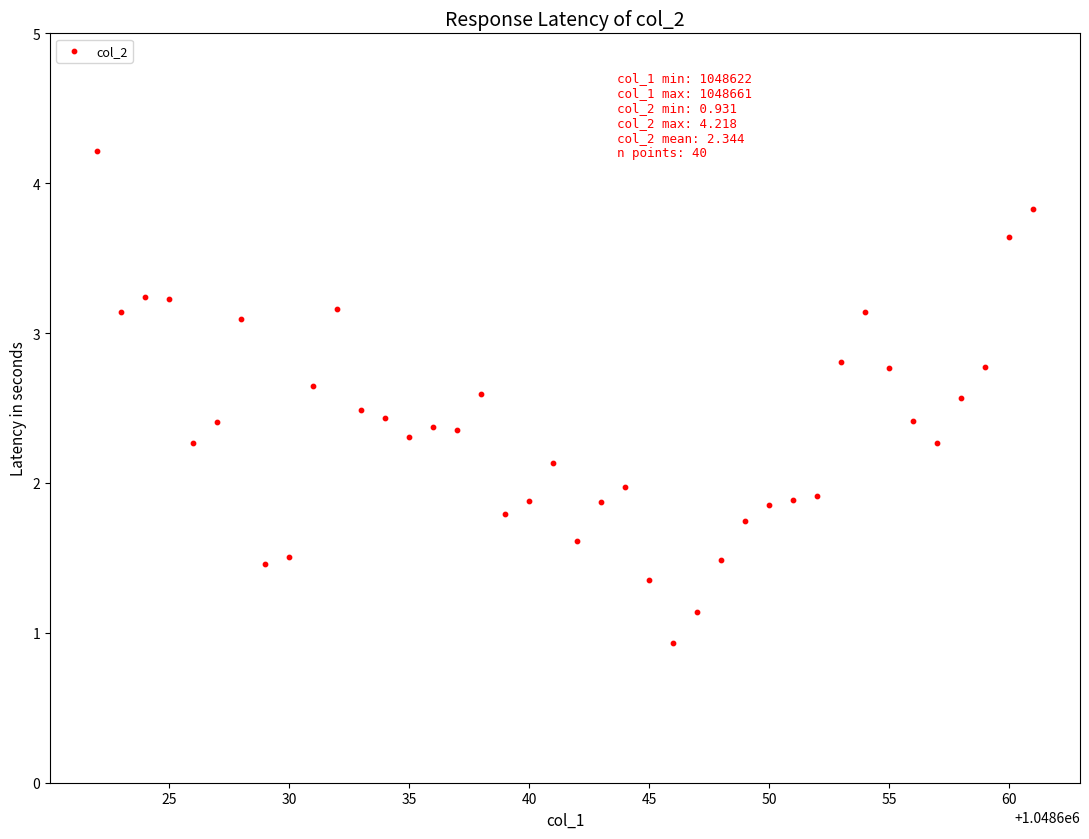

What is the range of Y values (max minus min)?

3.3